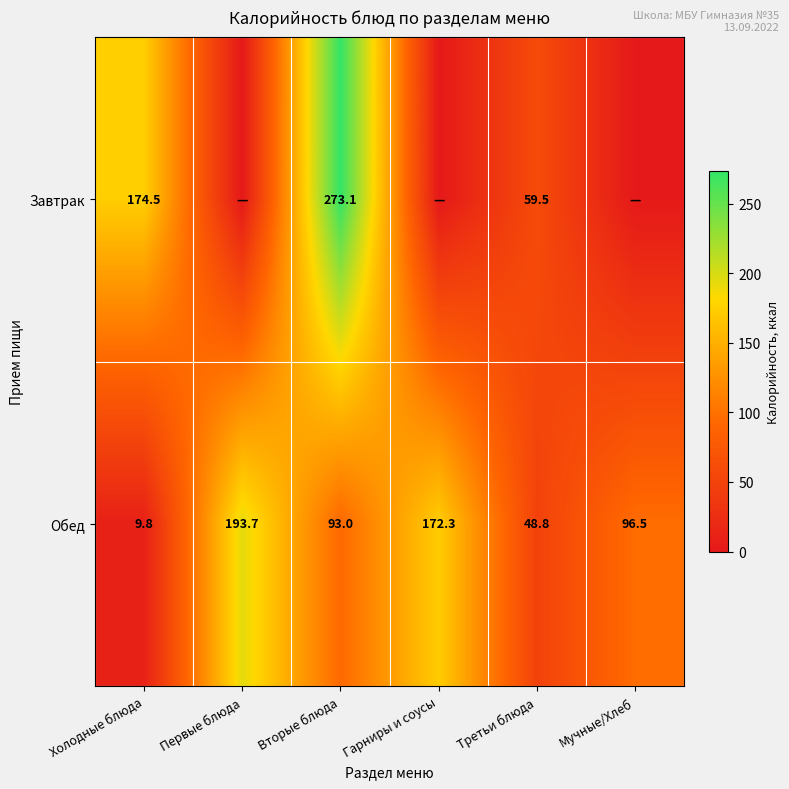

The value of Обед at Вторые блюда is 93.0. True or false?

True